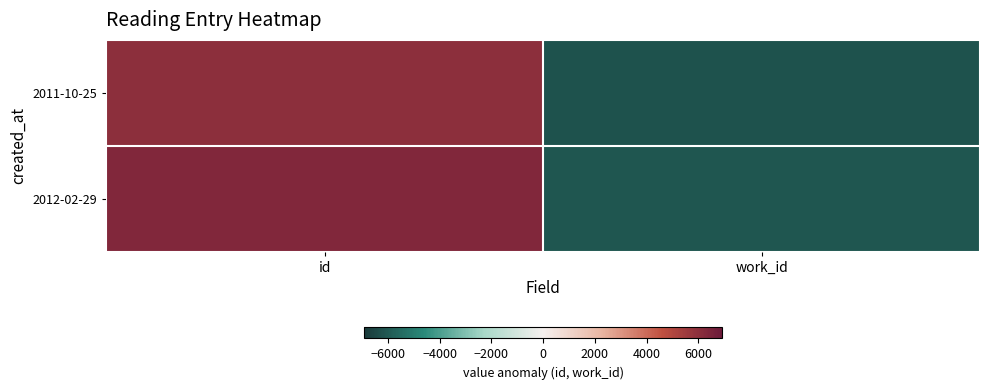

Rank the series by their average value, from highest to lowest.

2012-02-29, 2011-10-25